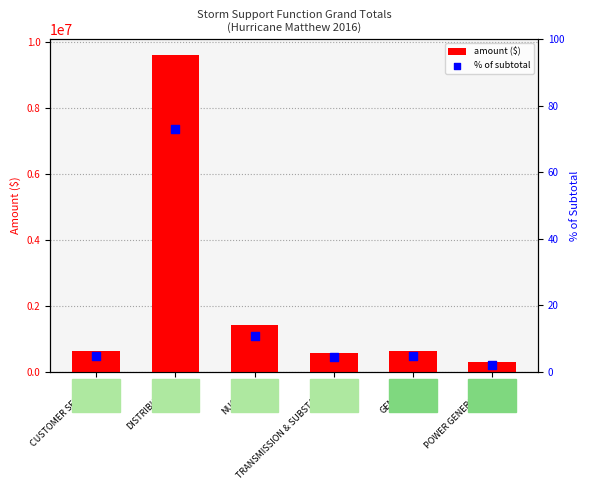

Which series reaches the minimum Y coordinate?

% of subtotal